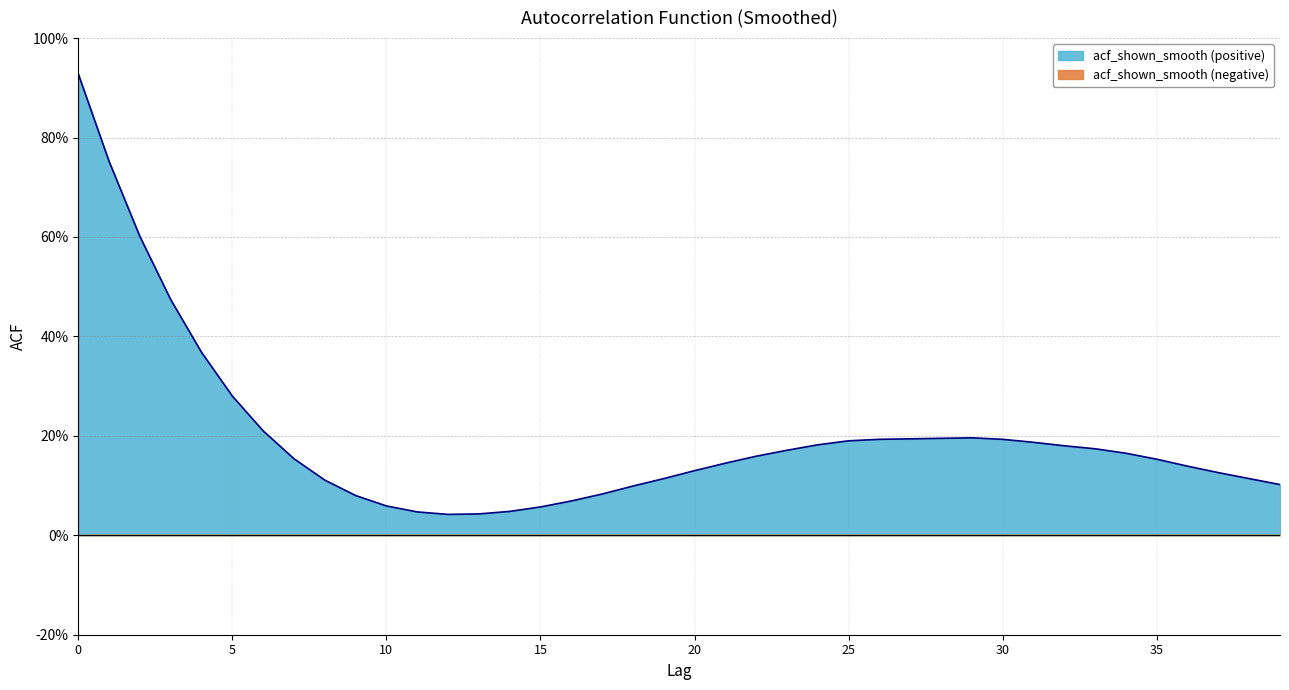

What is the value of the 3rd point from the left?

0.6